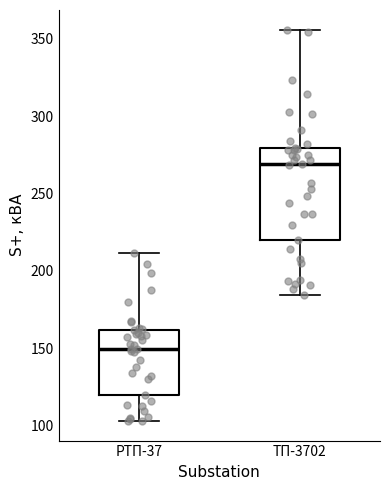

Comparing the boxes themselves (not the whiskers), which one is the tallest?

ТП-3702